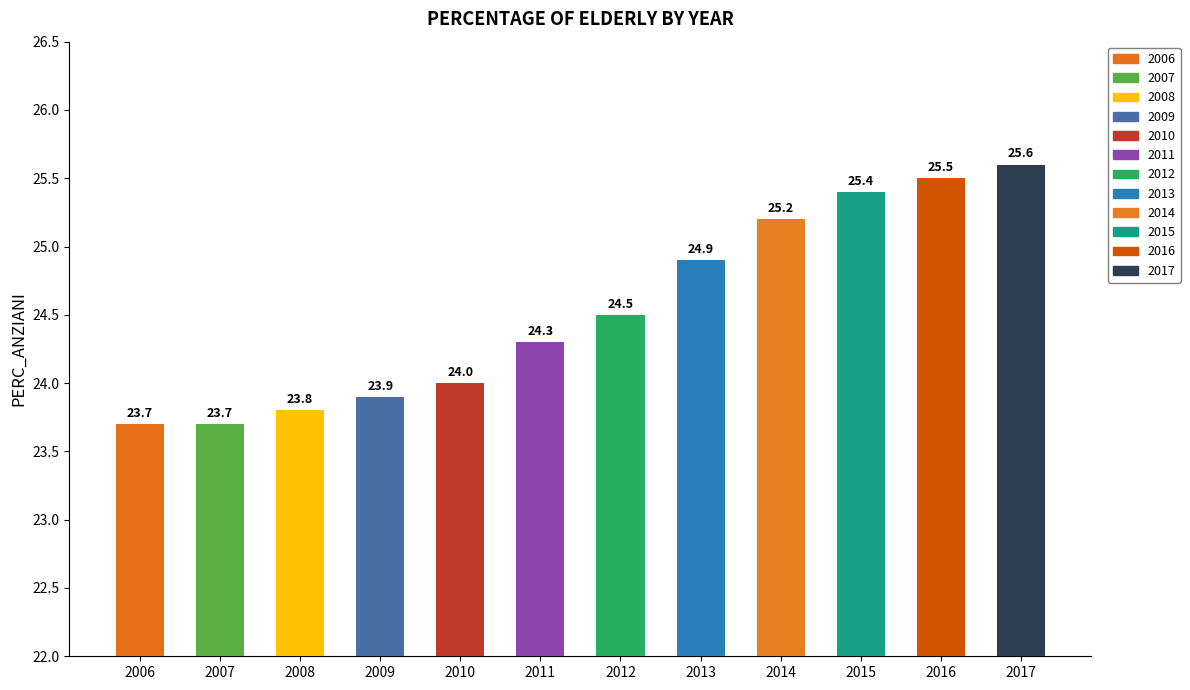

What is the difference between the maximum and second lowest values?

1.9